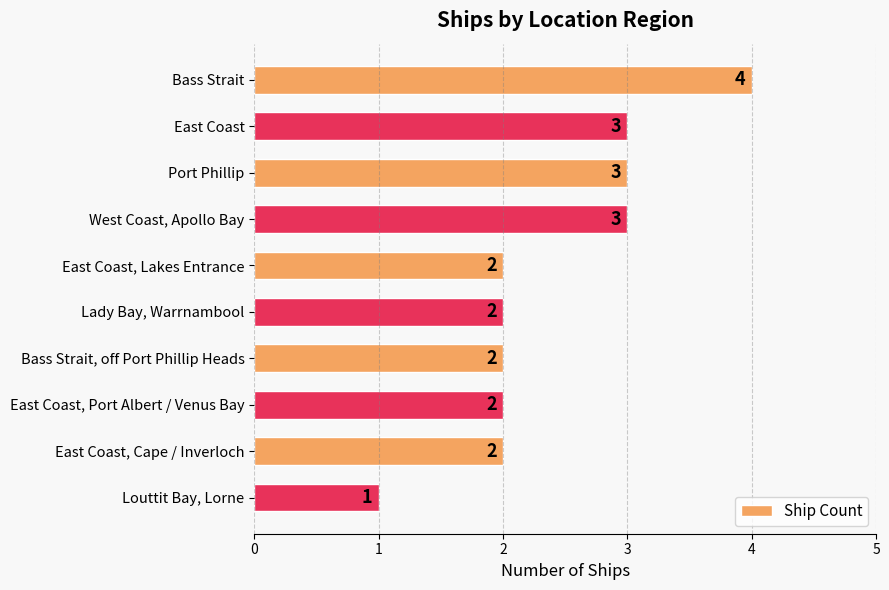

What is the sum of the values at Bass Strait, off Port Phillip Heads and Bass Strait?

6